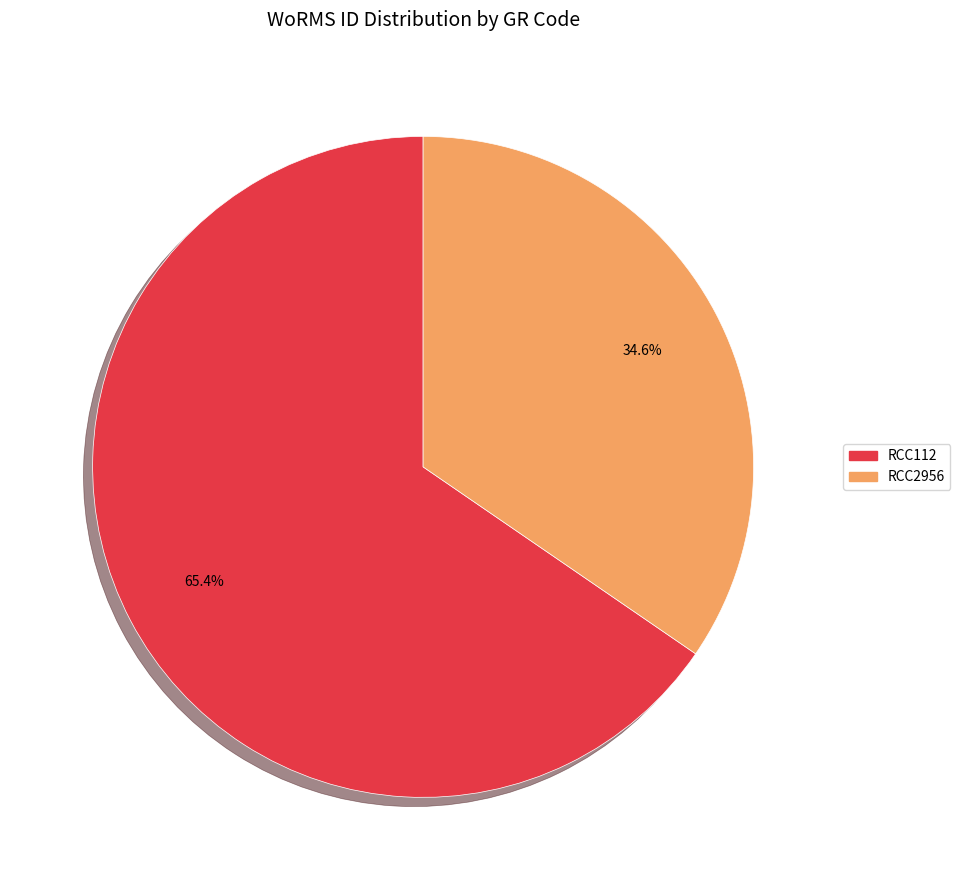

What percentage is the RCC112 slice, to the nearest percent?

65%